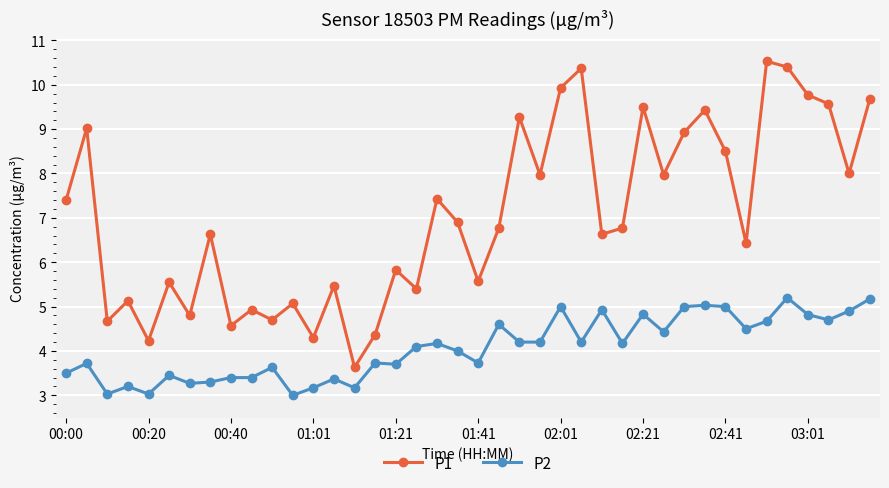

What is the difference between the maximum and minimum values in the P2 series?

2.2